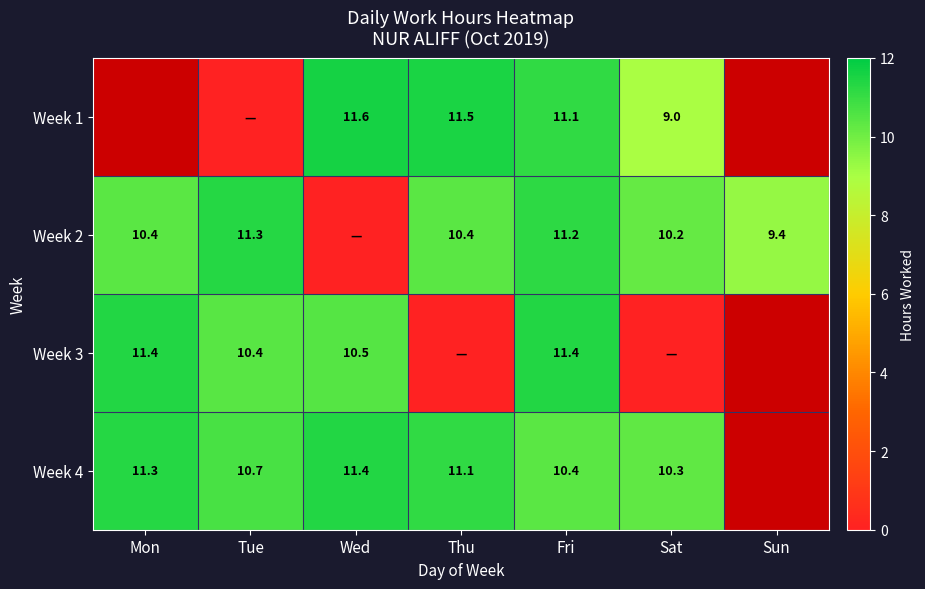

True or false: Week 4 has a value of 14.4 at Fri.

False